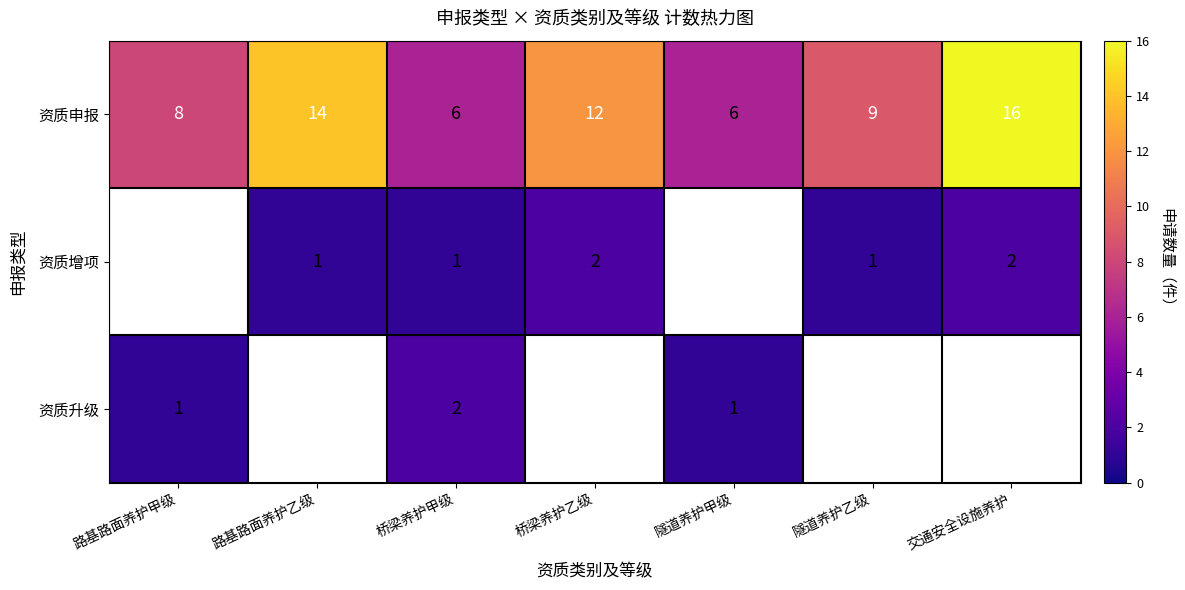

Which has a higher value, 交通安全设施养护 or 隧道养护甲级?

交通安全设施养护